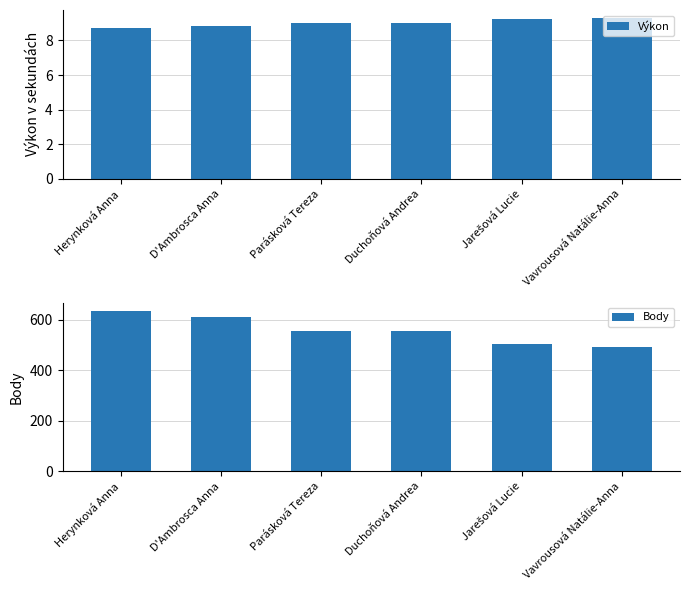

What is the label of the 3rd bar from the right?

Duchoňová Andrea